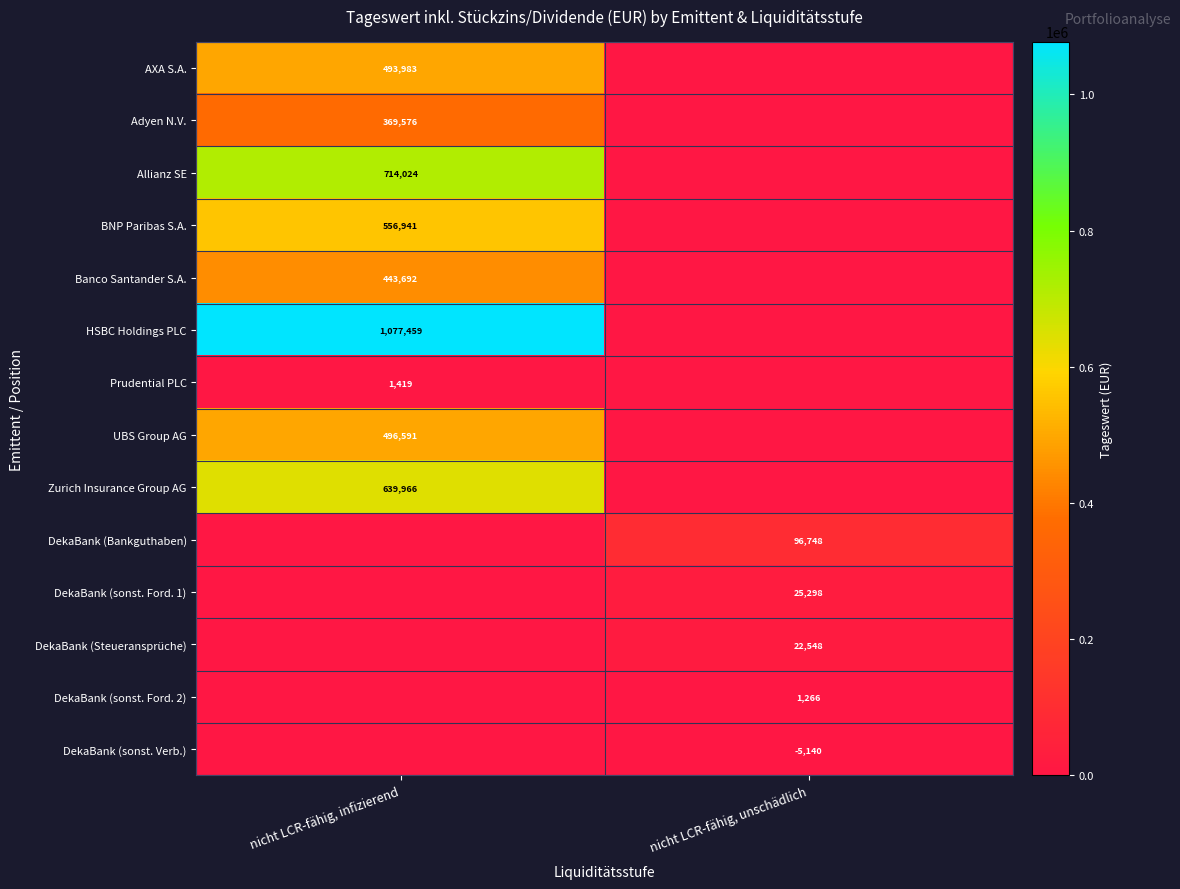

What is the total value across all series at nicht LCR-fähig, unschädlich?

145860.0